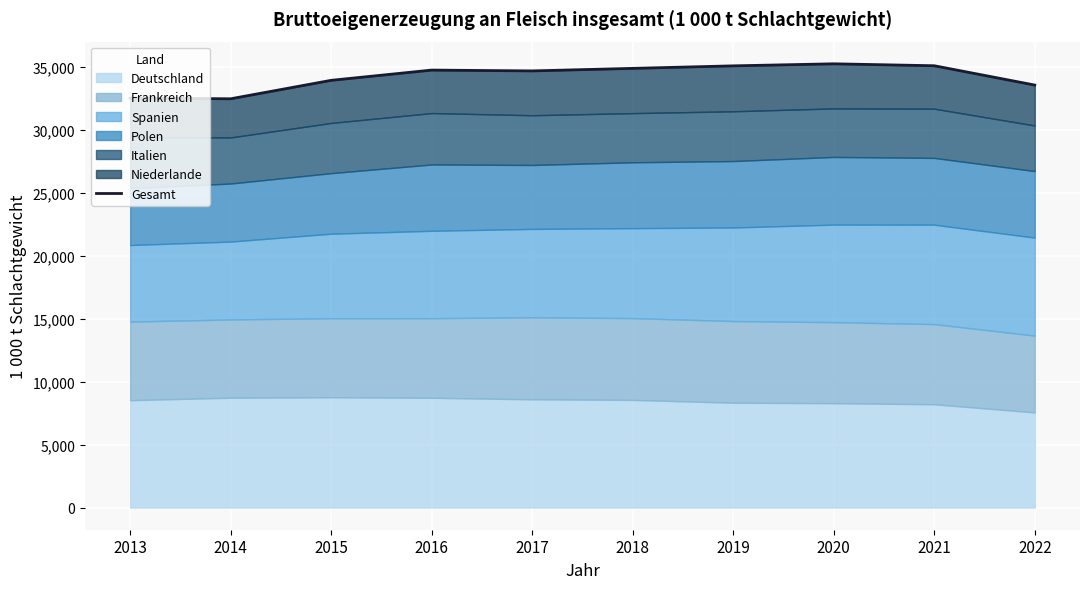

What is the change in value from 2016 to 2019?

+336.6